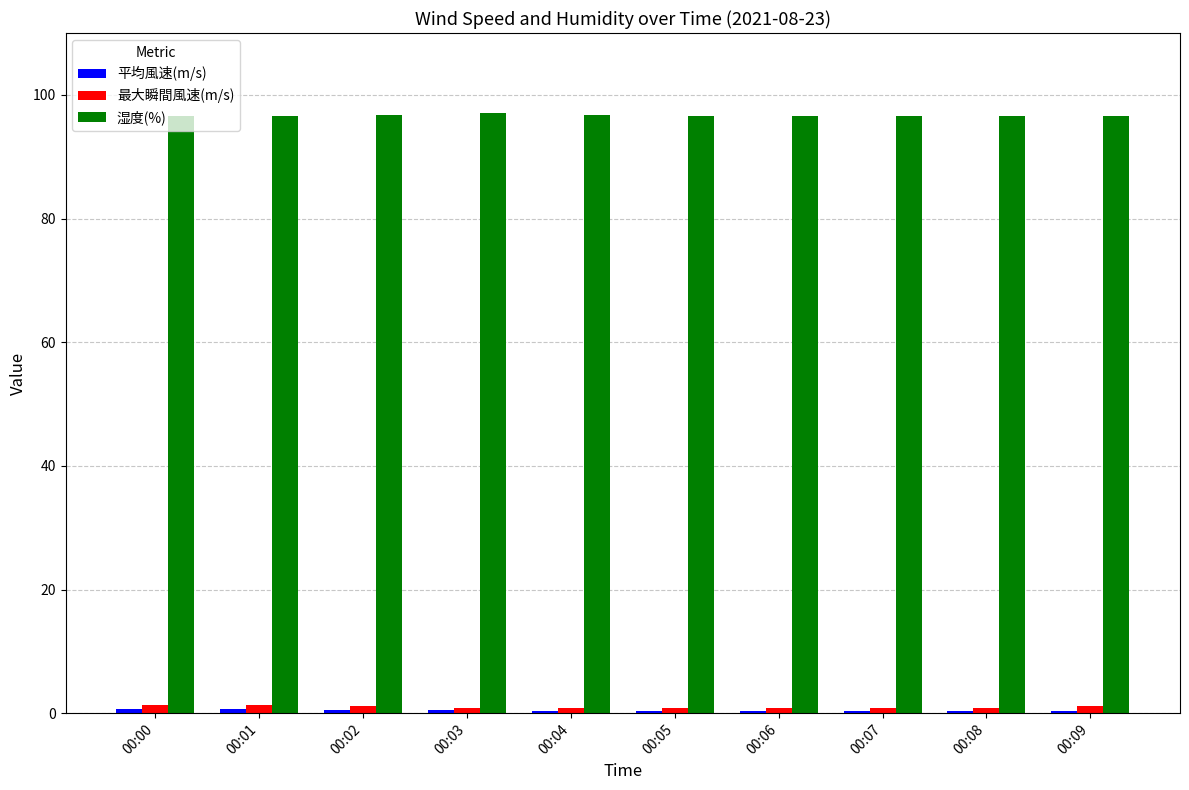

What is the total value across all series at 00:01?

98.5